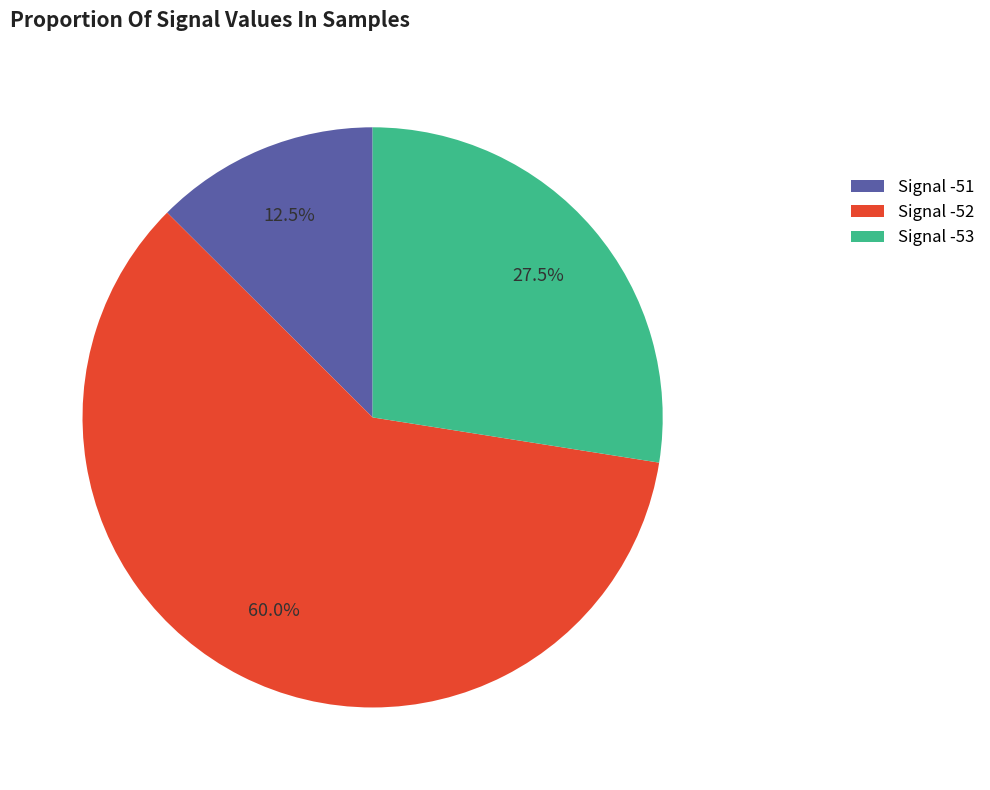

Count the number of slices in the pie.

3